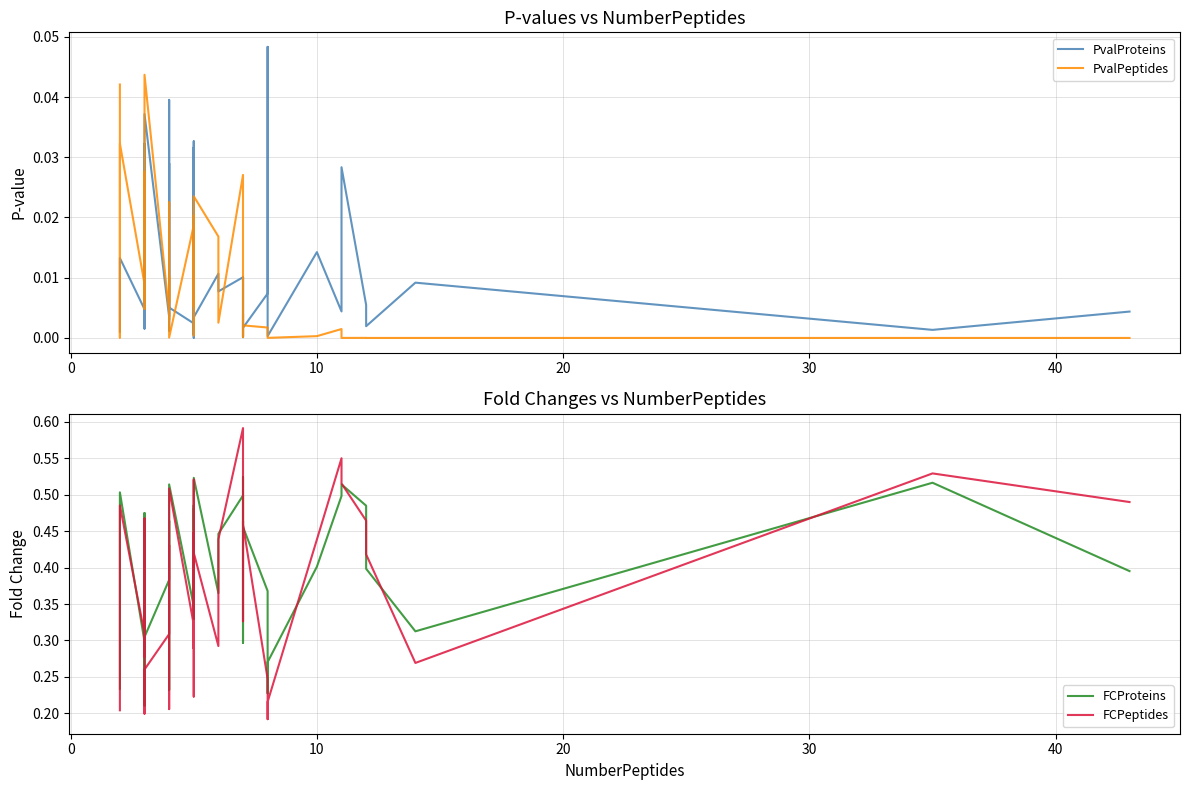

What is the label of the 31st point from the left?

30